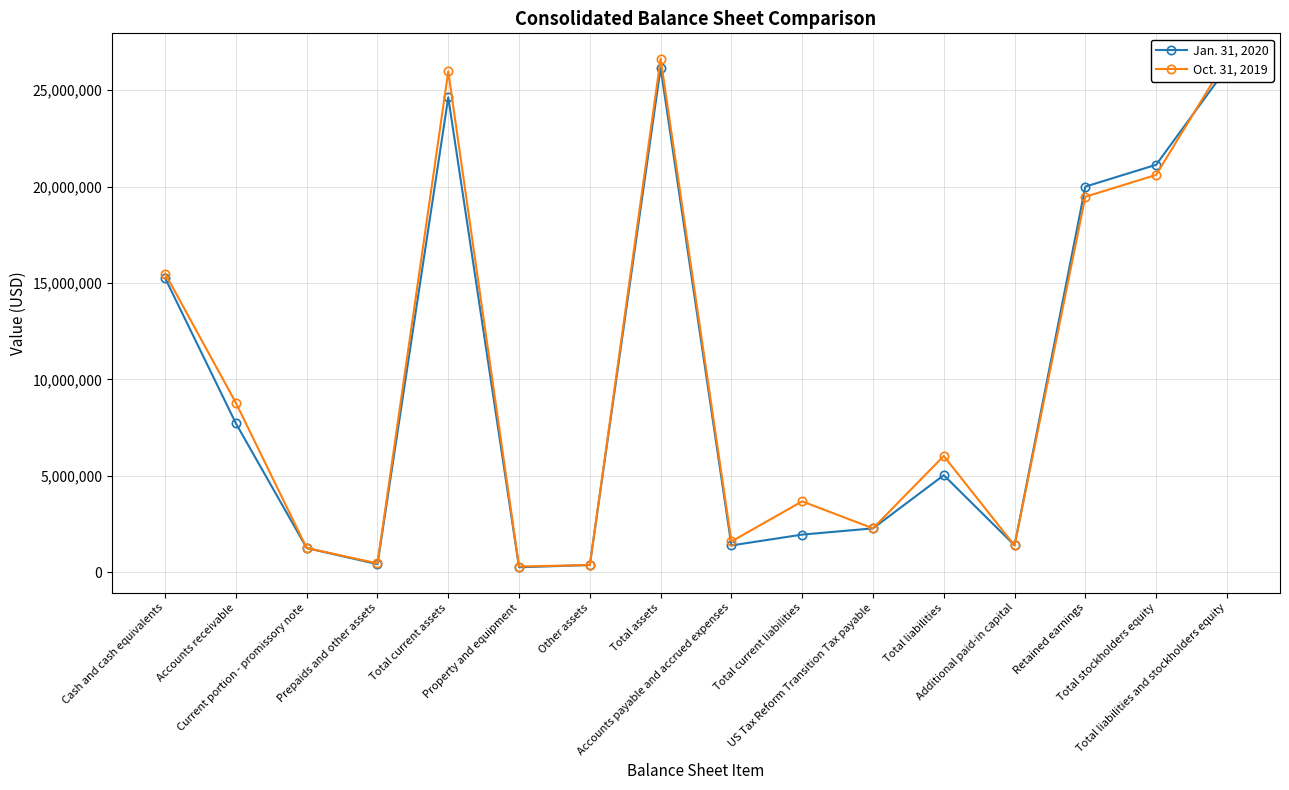

What is the total value across all series at Property and equipment?

542523